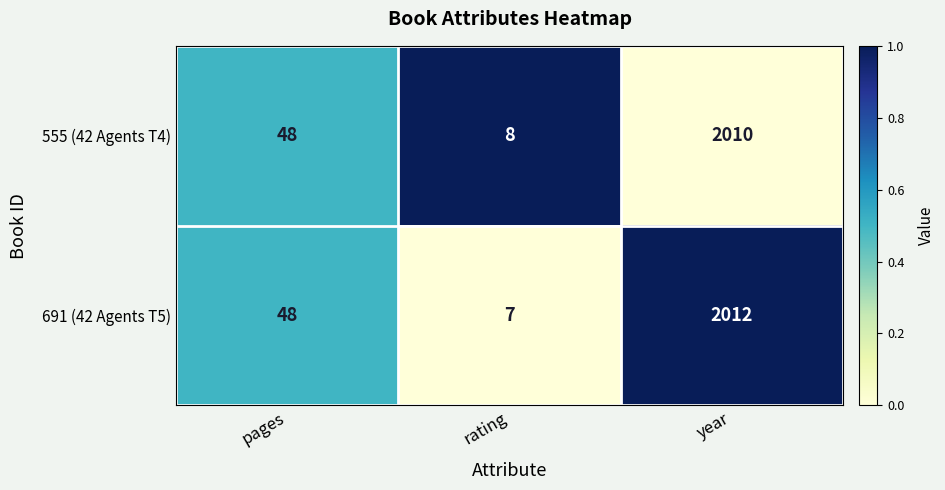

Rank the series at year from lowest to highest value.

555 (42 Agents T4), 691 (42 Agents T5)